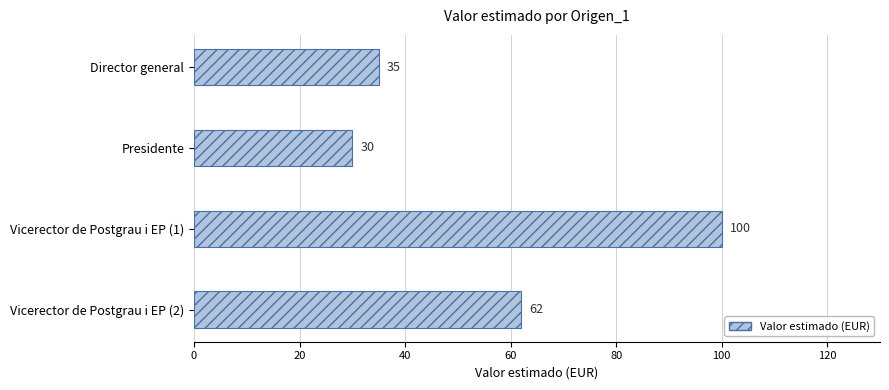

Are the bars grouped side by side (vs. stacked)?

No